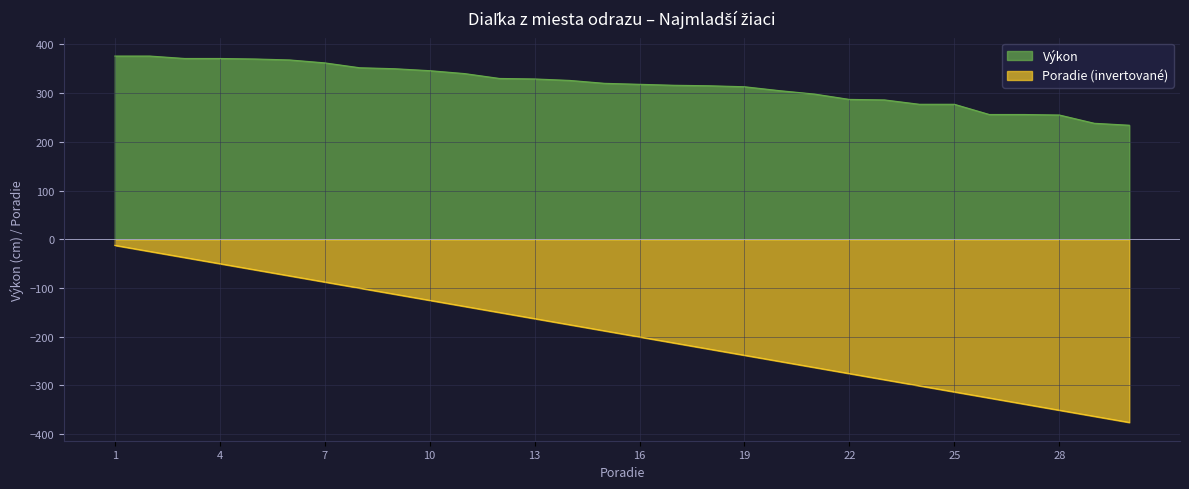

At which label is Poradie closest to -194?

15